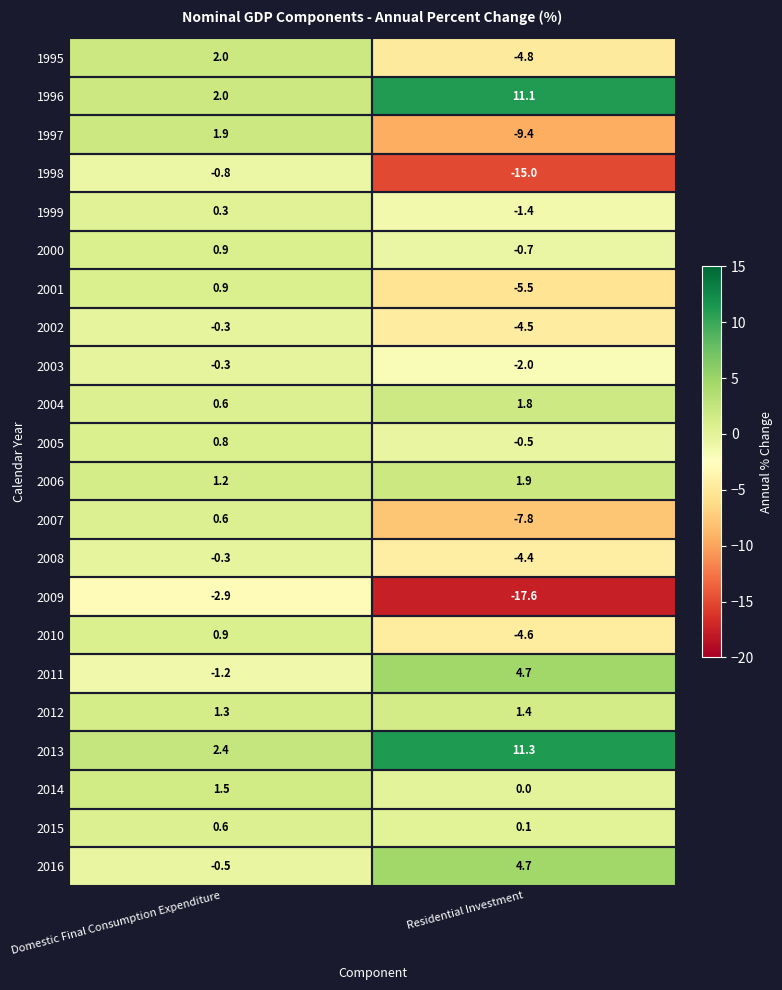

How many data points does each series have?

2